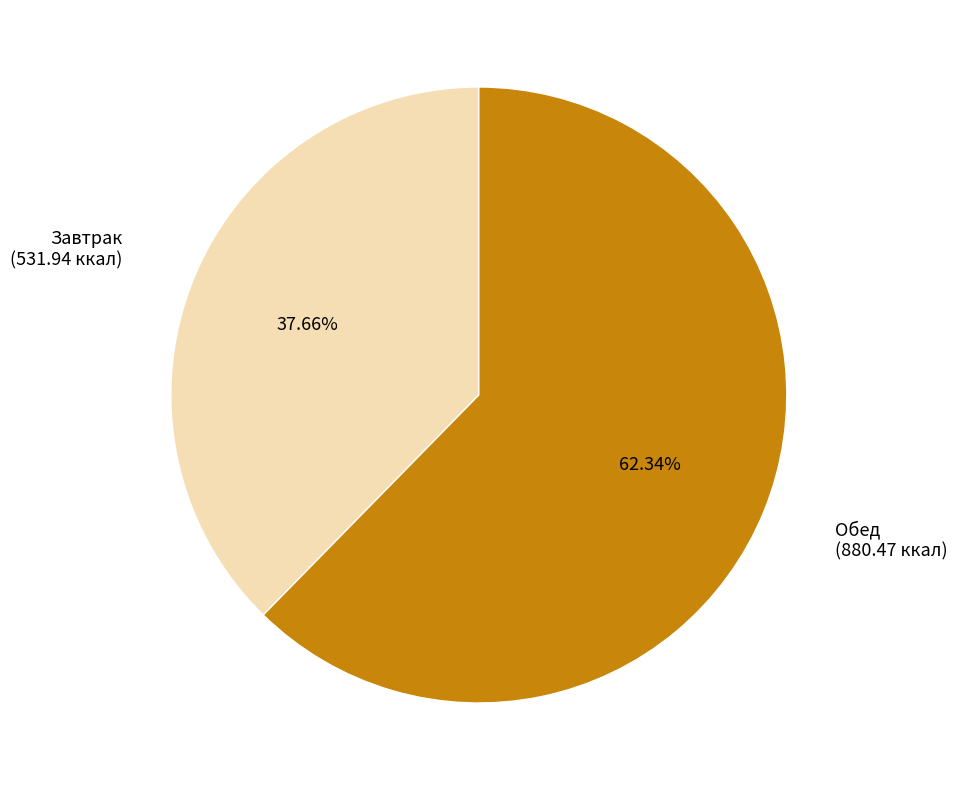

Does any single category account for the majority?

Yes